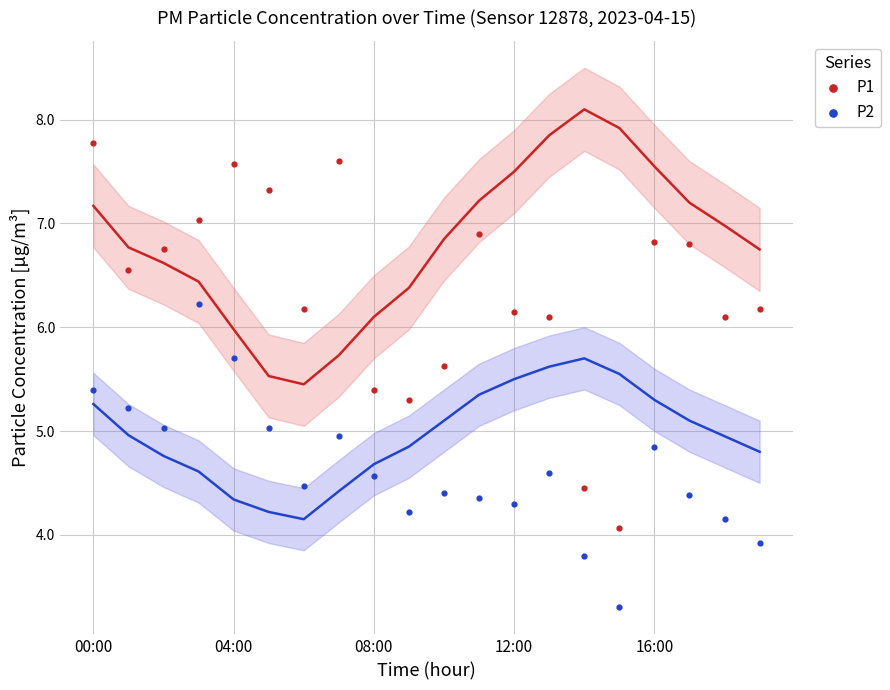

Which series reaches the maximum Y coordinate?

P1